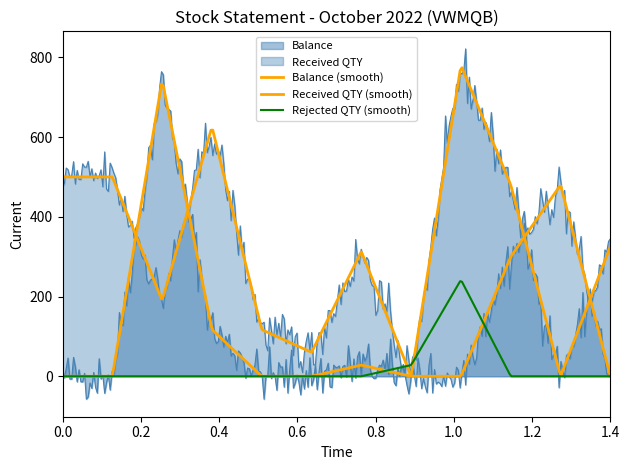

What is the difference between the second highest and second lowest values in the Received QTY series?

500